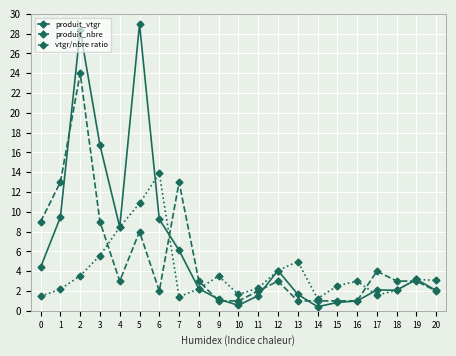

Between which two adjacent categories do produit_vtgr and produit_nbre first intersect?

1 and 2